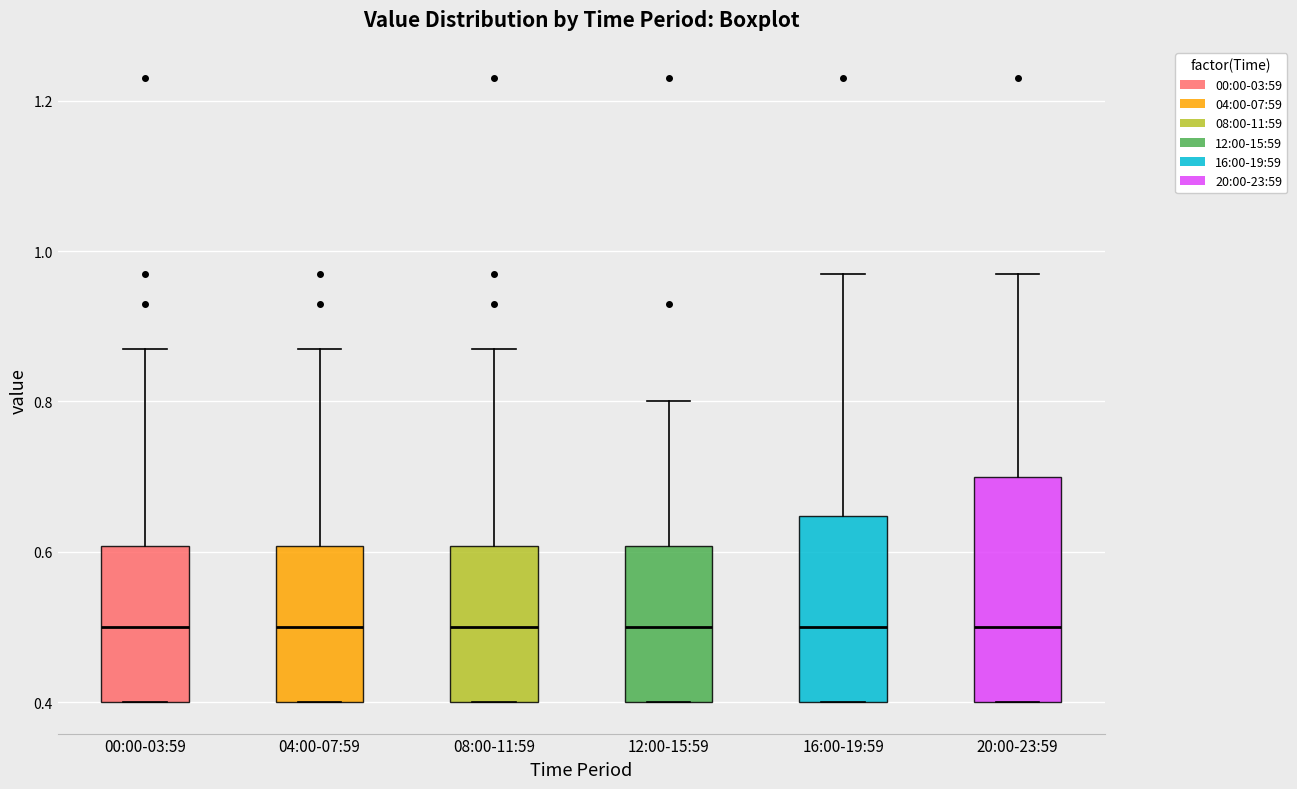

Reading left to right, read every box against the y-axis: the position of its median line, the range the box covers, and the ends of its whiskers. The values are not printed on the chart, so give them approximately, as read against the axis.

00:00-03:59: median 0.50, box 0.40 to 0.60, whiskers 0.40 to 0.88
04:00-07:59: median 0.50, box 0.40 to 0.60, whiskers 0.40 to 0.88
08:00-11:59: median 0.50, box 0.40 to 0.60, whiskers 0.40 to 0.88
12:00-15:59: median 0.50, box 0.40 to 0.60, whiskers 0.40 to 0.80
16:00-19:59: median 0.50, box 0.40 to 0.64, whiskers 0.40 to 0.98
20:00-23:59: median 0.50, box 0.40 to 0.70, whiskers 0.40 to 0.98